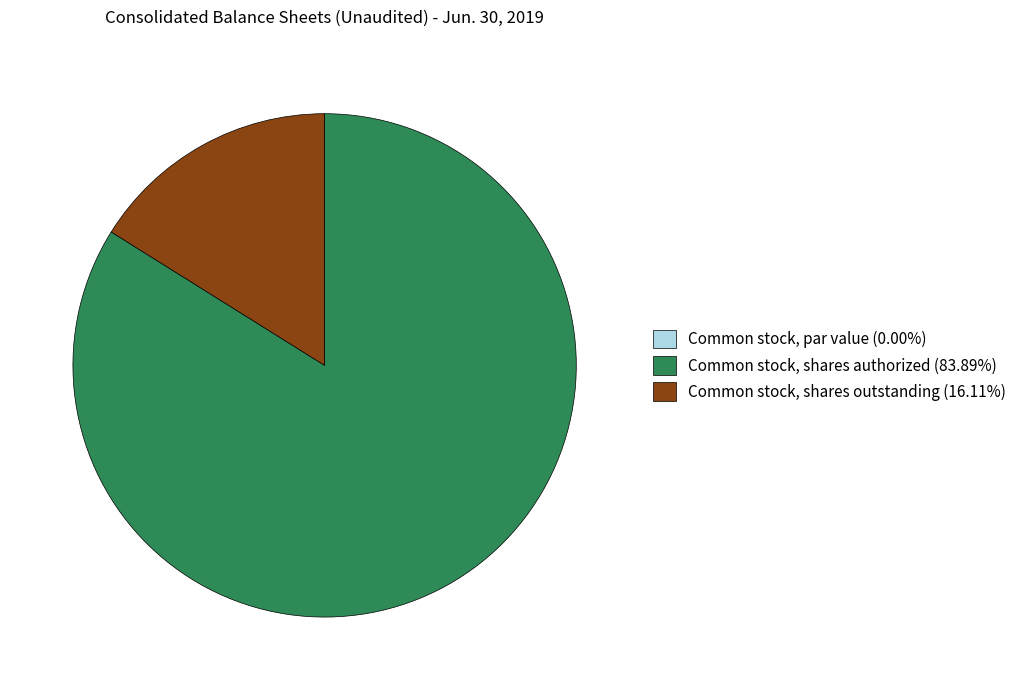

Does any single category account for the majority?

Yes